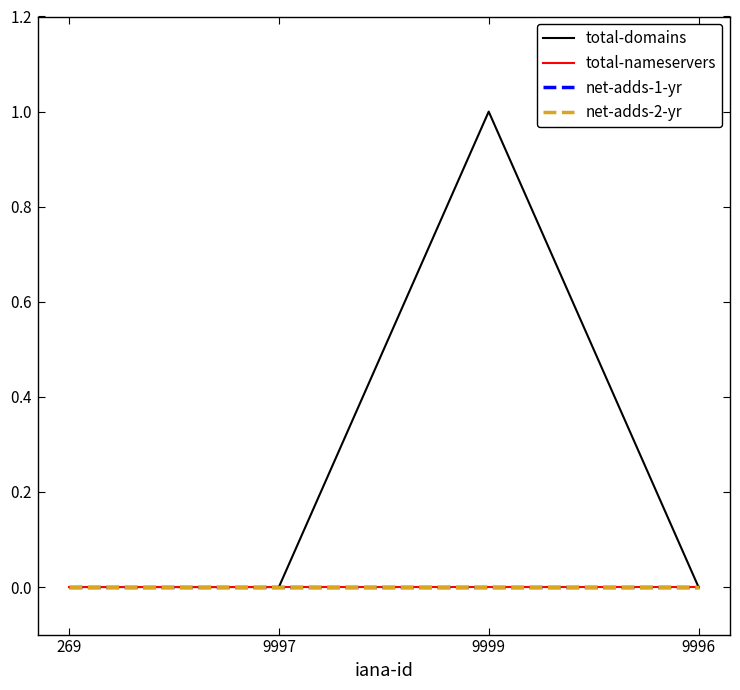

The total-nameservers series shows 0 at 9996. True or false?

True